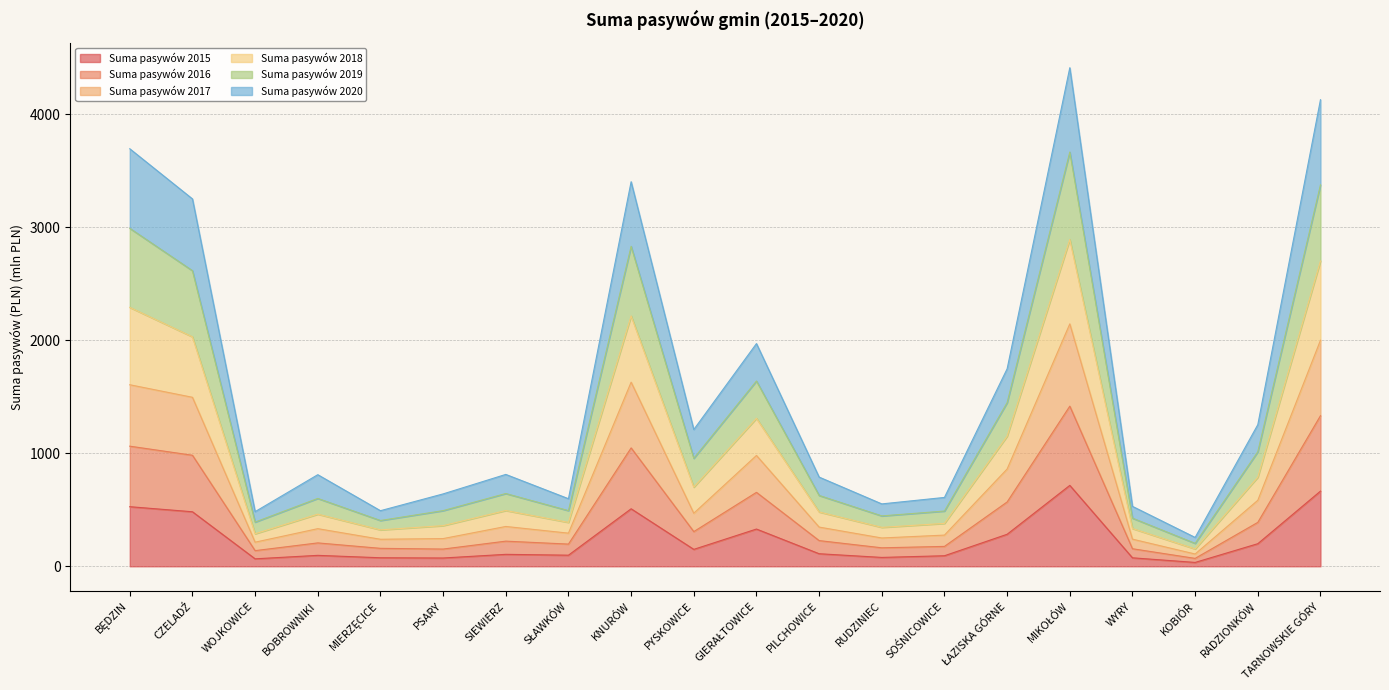

What is the maximum value for Suma pasywów 2015?

716.4